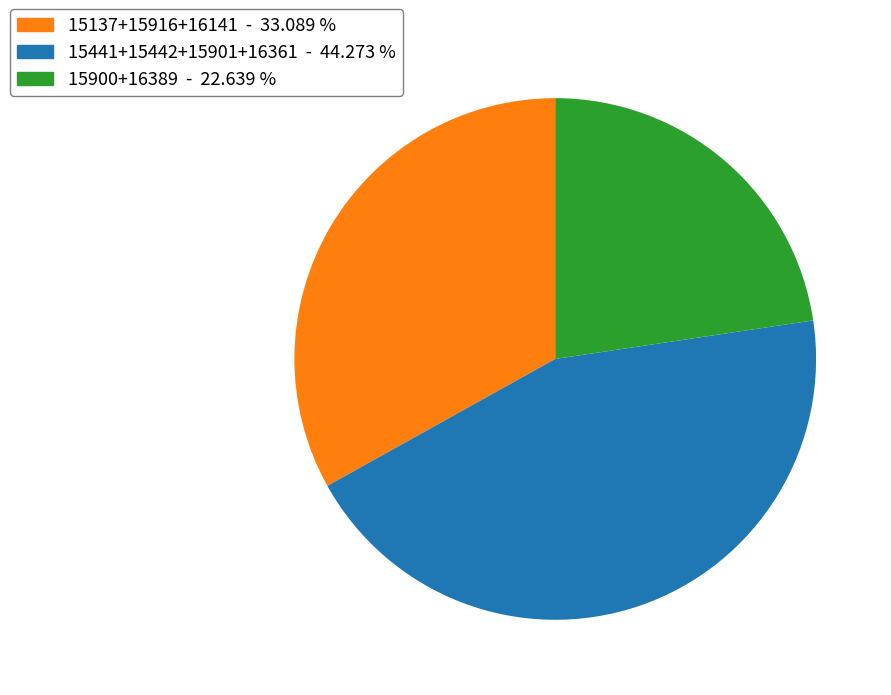

Is there any slice that represents more than half of the pie?

No